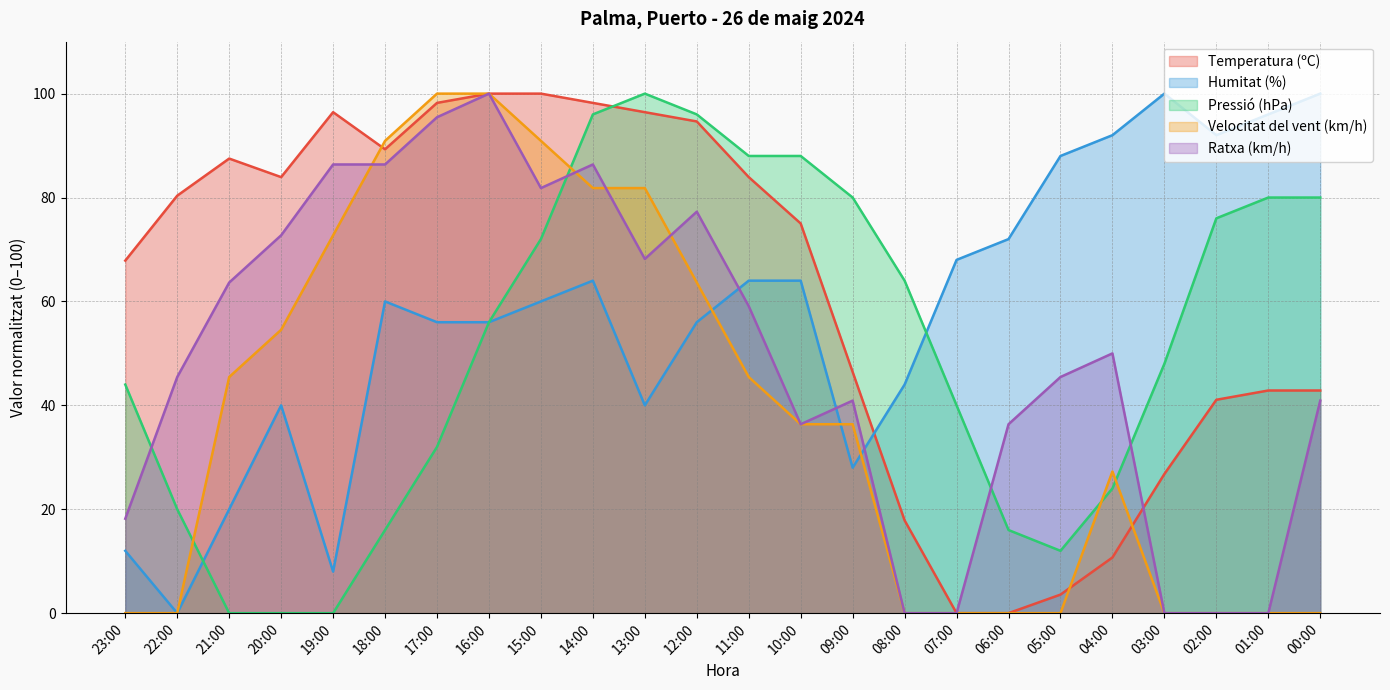

What is the approximate value of Ratxa (km/h) at 00:00?

40.9